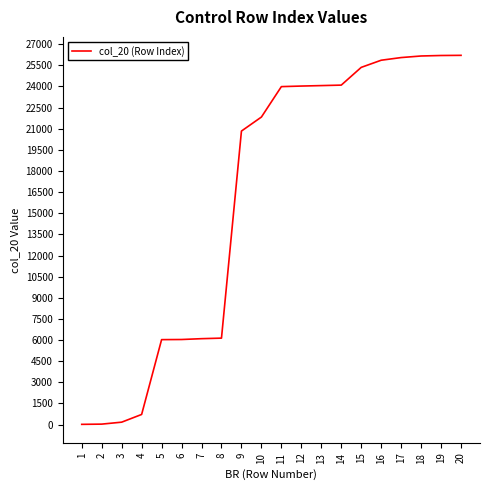

What is the sum of all values?

319912